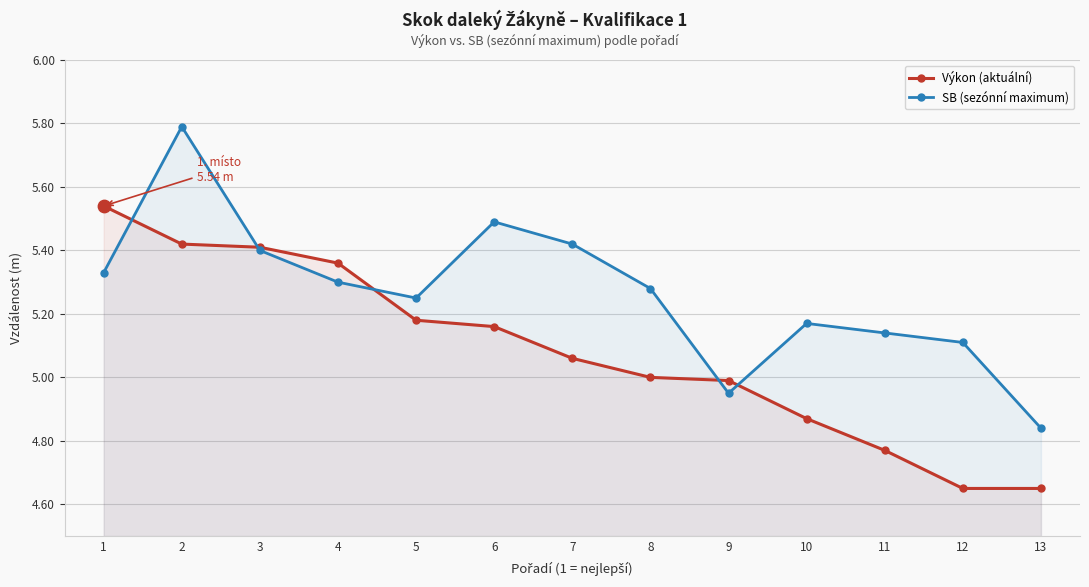

Is the value of Výkon (aktuální) at 11 greater than the value of SB (sezónní maximum) at 11?

No